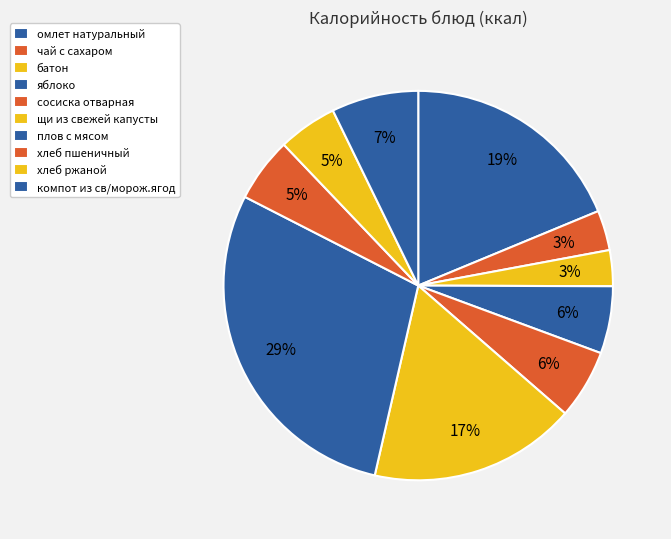

Does any single category account for the majority?

No